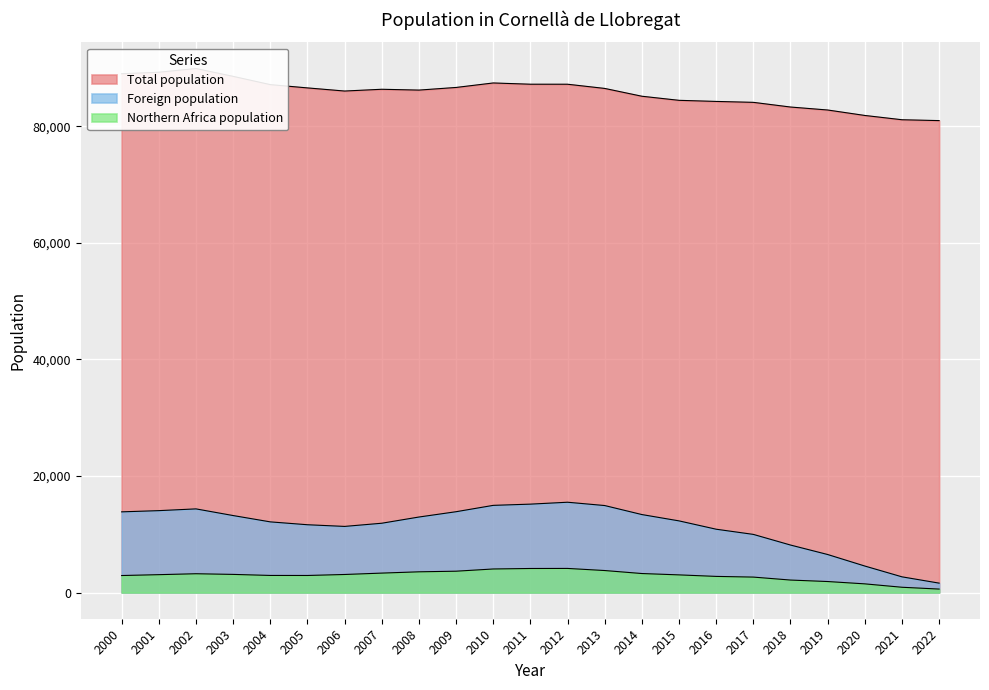

True or false: Total population and Northern Africa population intersect in this chart.

False